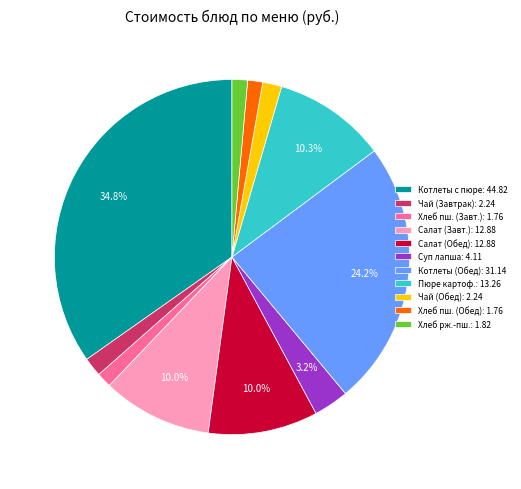

Combined, do Чай (Завтрак): 2.24 and Котлеты (Обед): 31.14 account for over 50%?

No